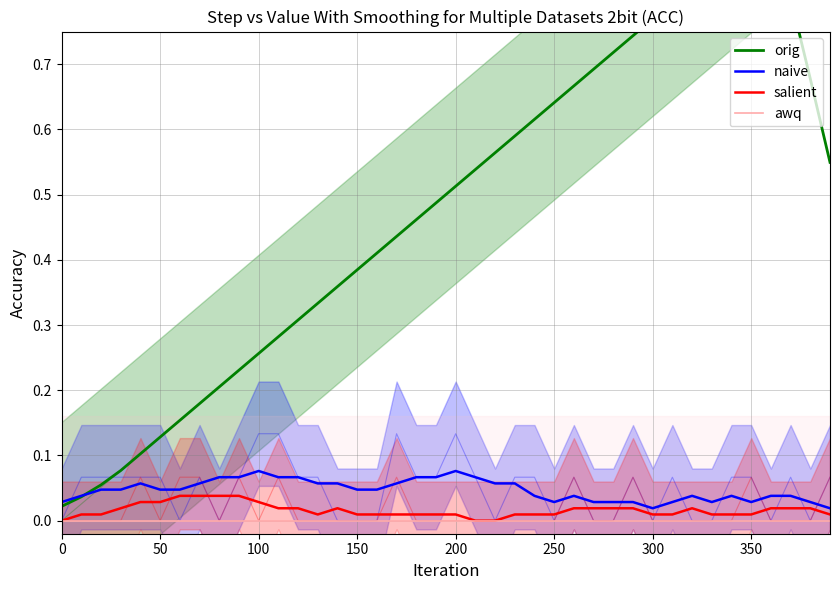

True or false: awq and orig cross at least once.

False